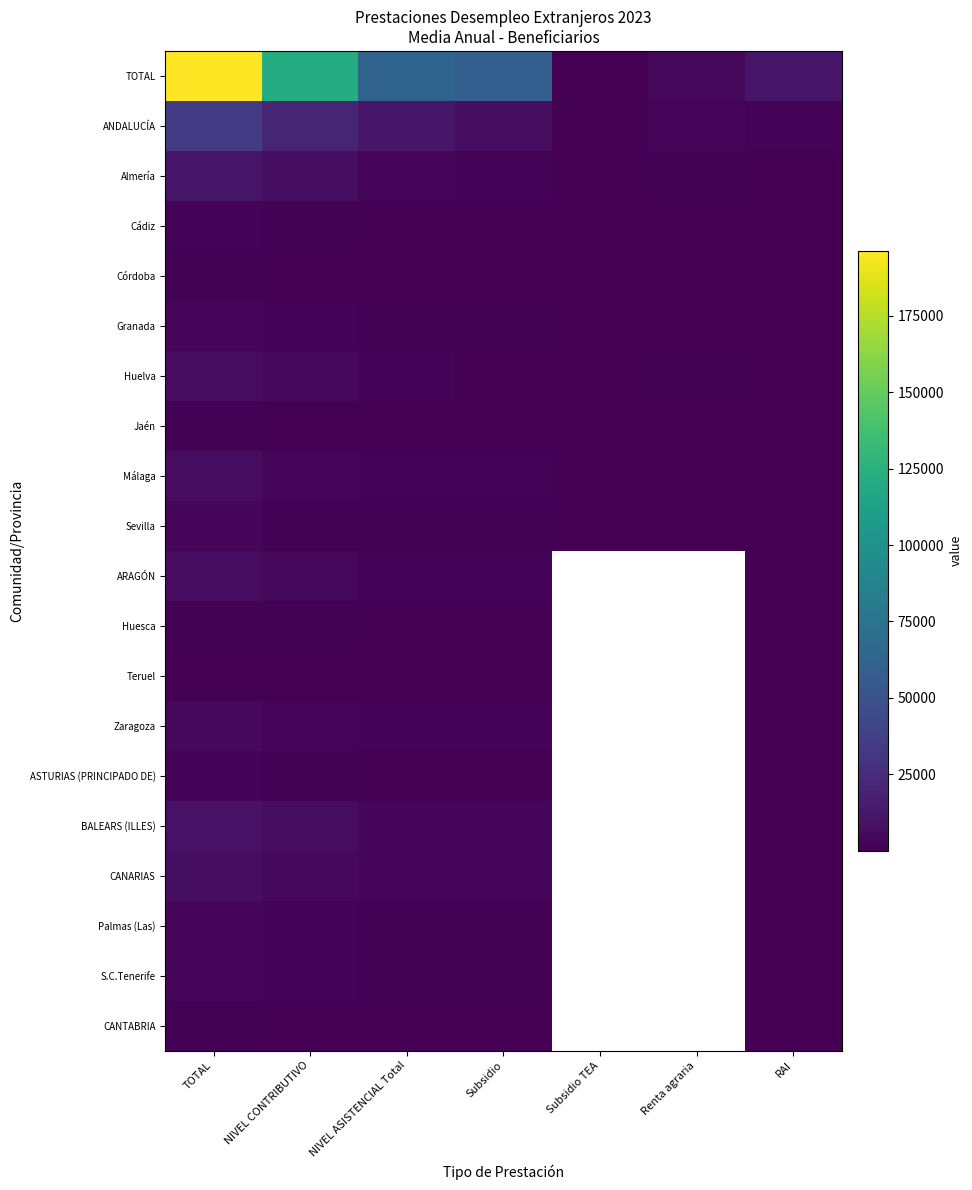

How many data points does each series have?

7